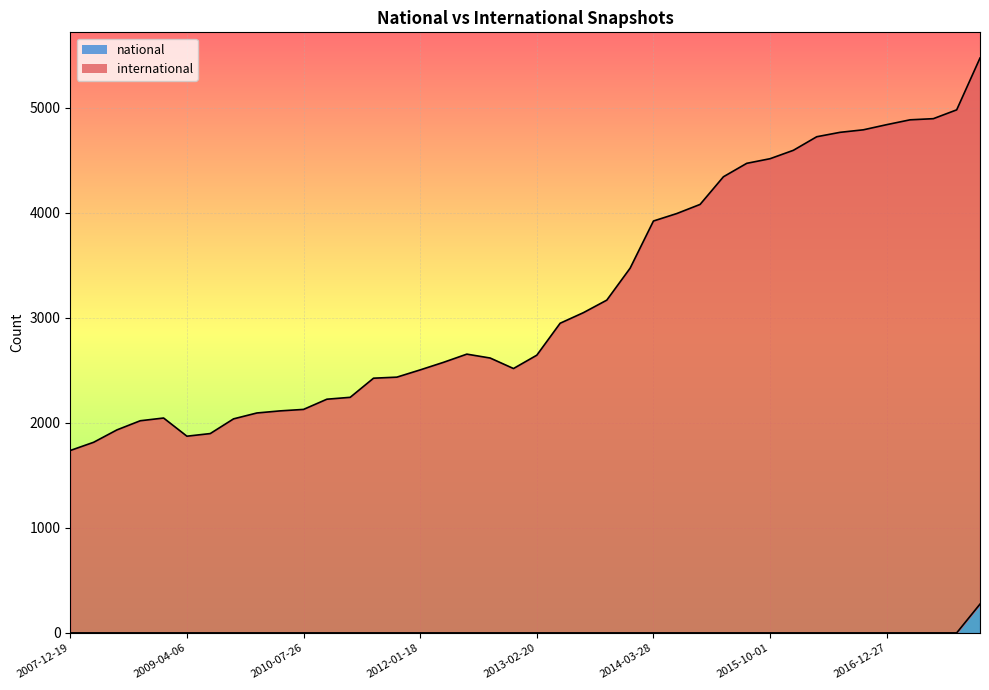

What is the total value across all series at 2011-09-05?

2436